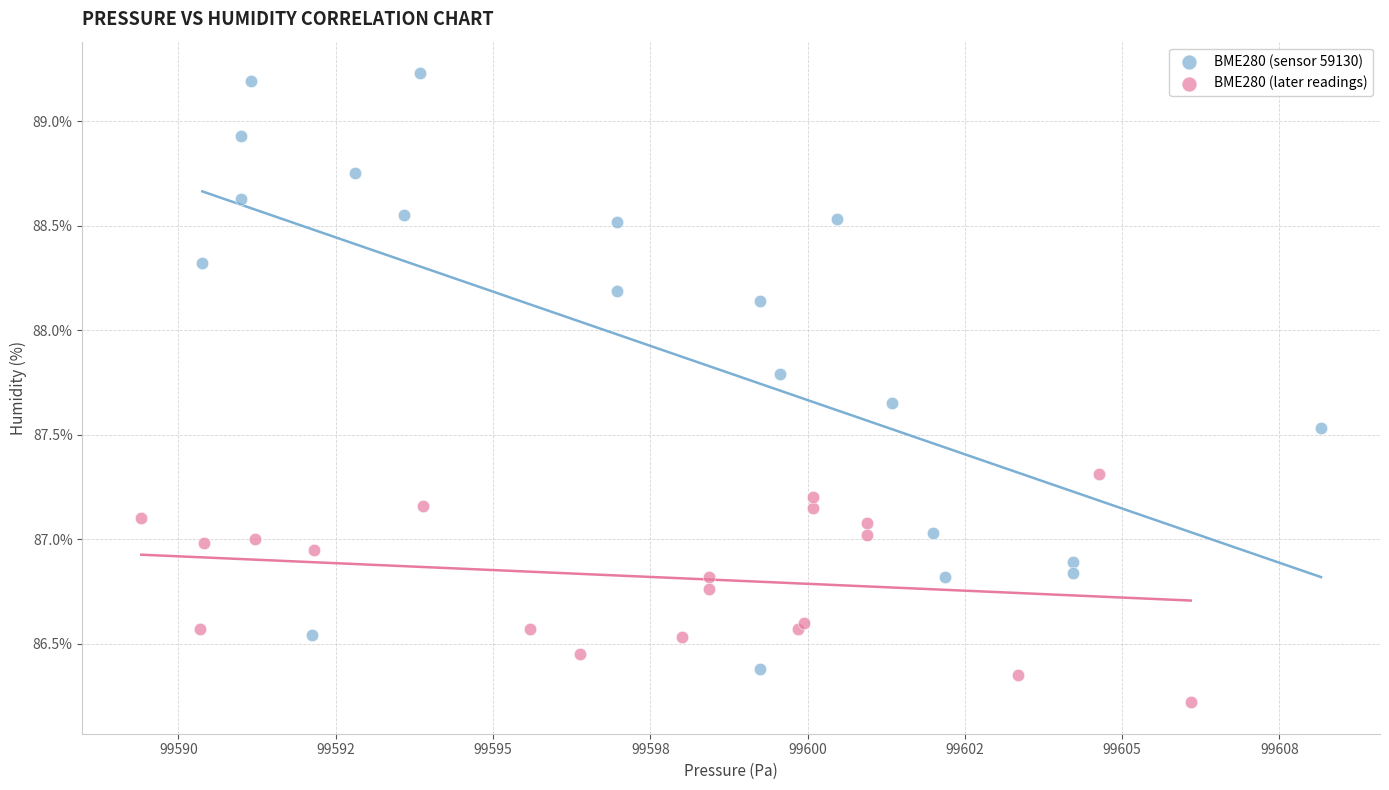

Which series reaches the maximum Y coordinate?

BME280 (sensor 59130)